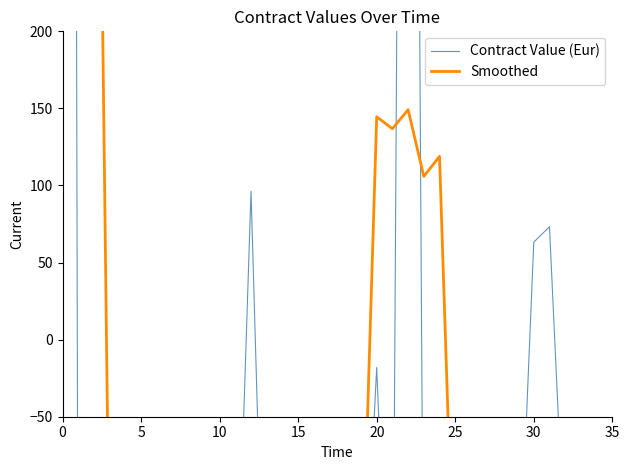

Which series ends up on top after the final intersection of Smoothed and Contract Value (Eur)?

Smoothed